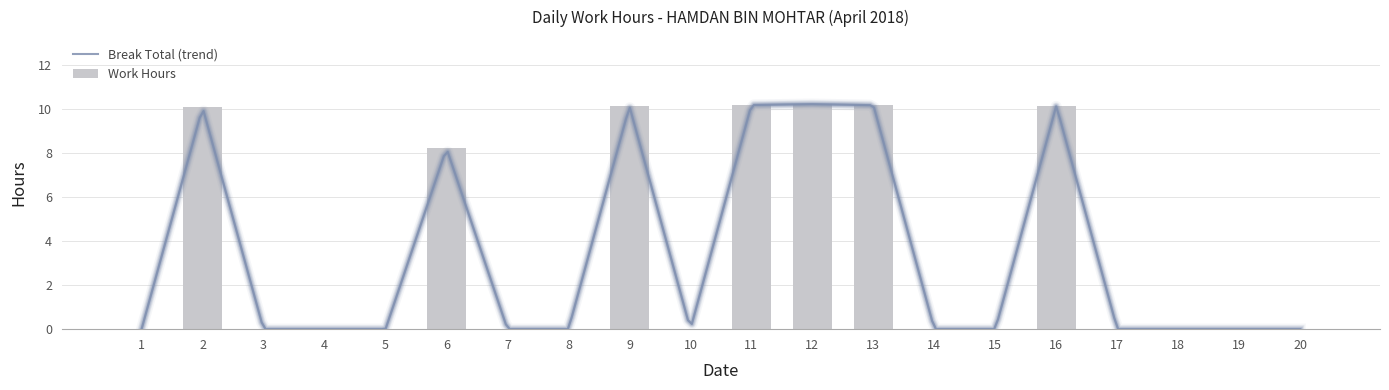

Reading left to right, what are all the values shown in this chart?

0.0	10.1	0.0	0.0	0.0	8.2	0.0	0.0	10.1	0.0	10.2	10.2	10.2	0.0	0.0	10.2	0.0	0.0	0.0	0.0